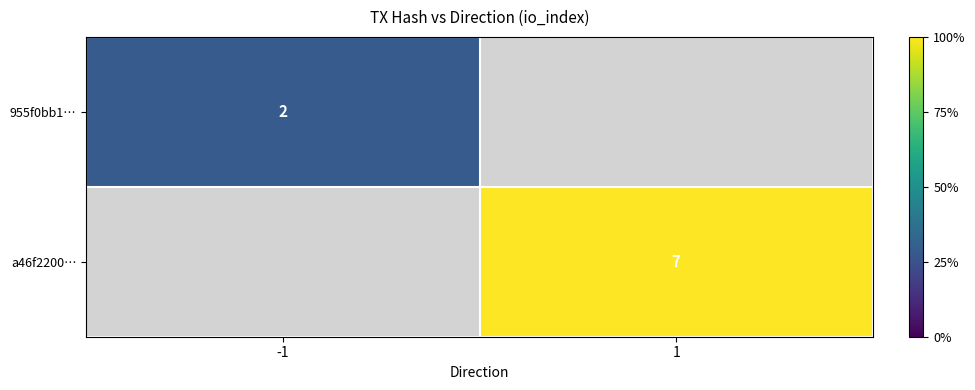

Count the number of categories in the chart.

2